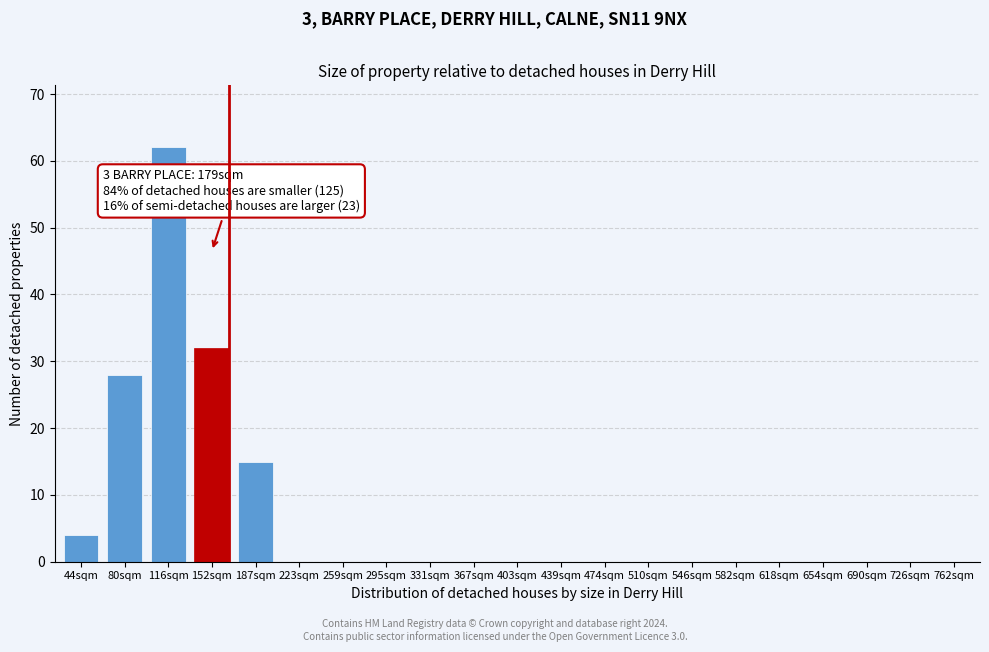

Reading left to right, transcribe all the data shown in this chart.

44sqm=4	80sqm=28	116sqm=62	152sqm=32	187sqm=15	223sqm=0	259sqm=0	295sqm=0	331sqm=0	367sqm=0	403sqm=0	439sqm=0	474sqm=0	510sqm=0	546sqm=0	582sqm=0	618sqm=0	654sqm=0	690sqm=0	726sqm=0	762sqm=0